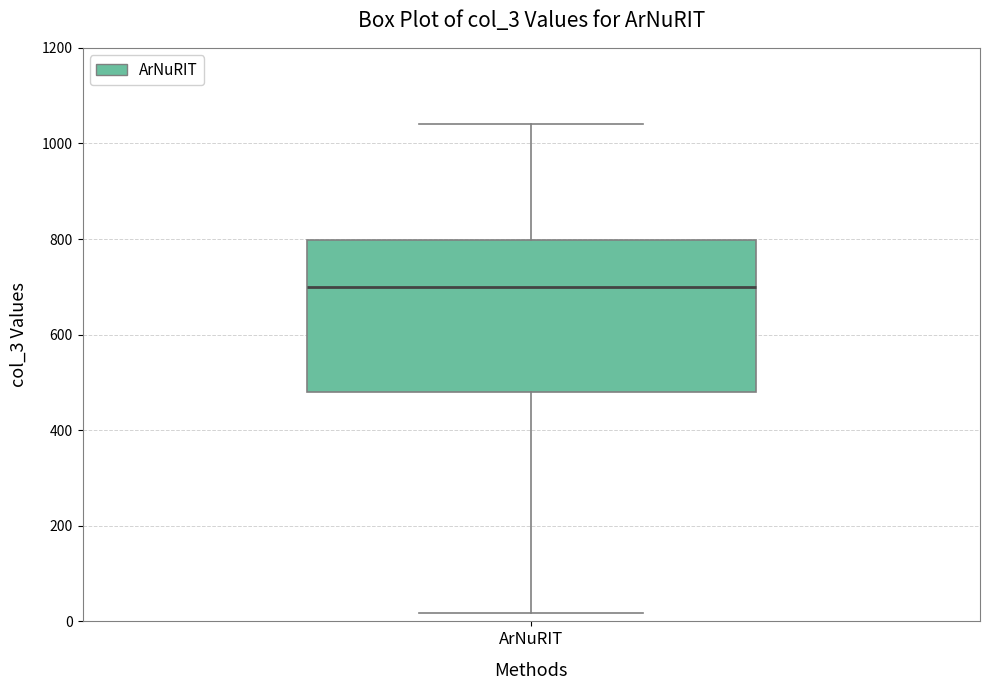

Read this box plot against the y-axis: the position of the median line, the range covered by the box, and the ends of both whiskers. The values are not printed on the chart, so give them approximately, as read against the axis.

median 700, box 480 to 800, whiskers 20 to 1040